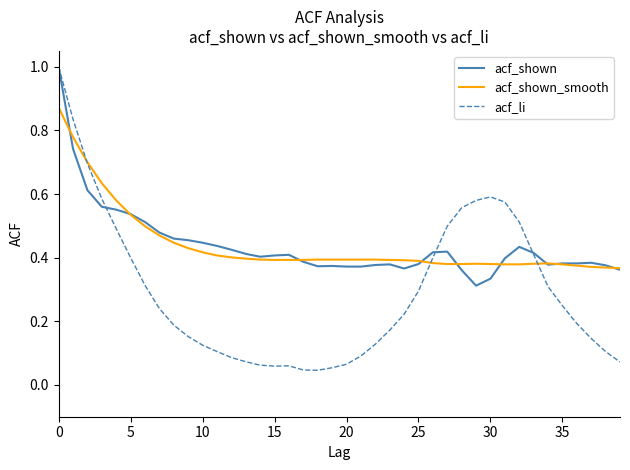

Does the chart have visible grid lines?

No